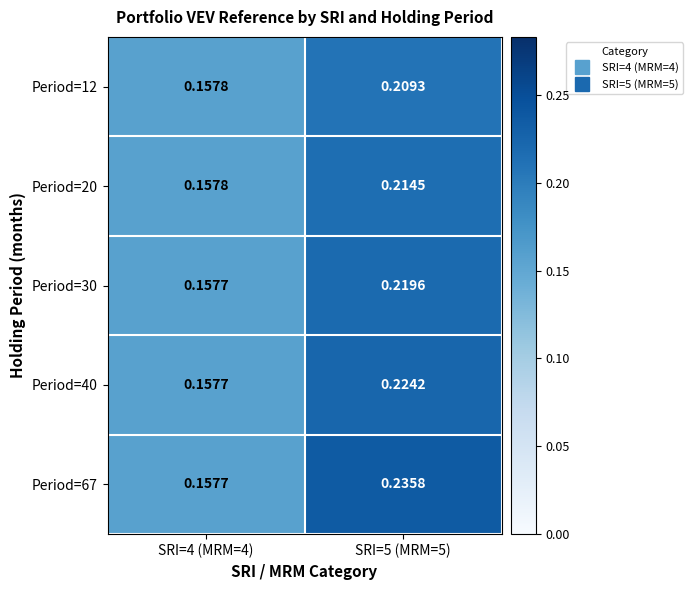

Reading left to right, list all the values displayed in this chart.

Period=12: SRI=4 (MRM=4)=0.2	SRI=5 (MRM=5)=0.2
Period=20: SRI=4 (MRM=4)=0.2	SRI=5 (MRM=5)=0.2
Period=30: SRI=4 (MRM=4)=0.2	SRI=5 (MRM=5)=0.2
Period=40: SRI=4 (MRM=4)=0.2	SRI=5 (MRM=5)=0.2
Period=67: SRI=4 (MRM=4)=0.2	SRI=5 (MRM=5)=0.2